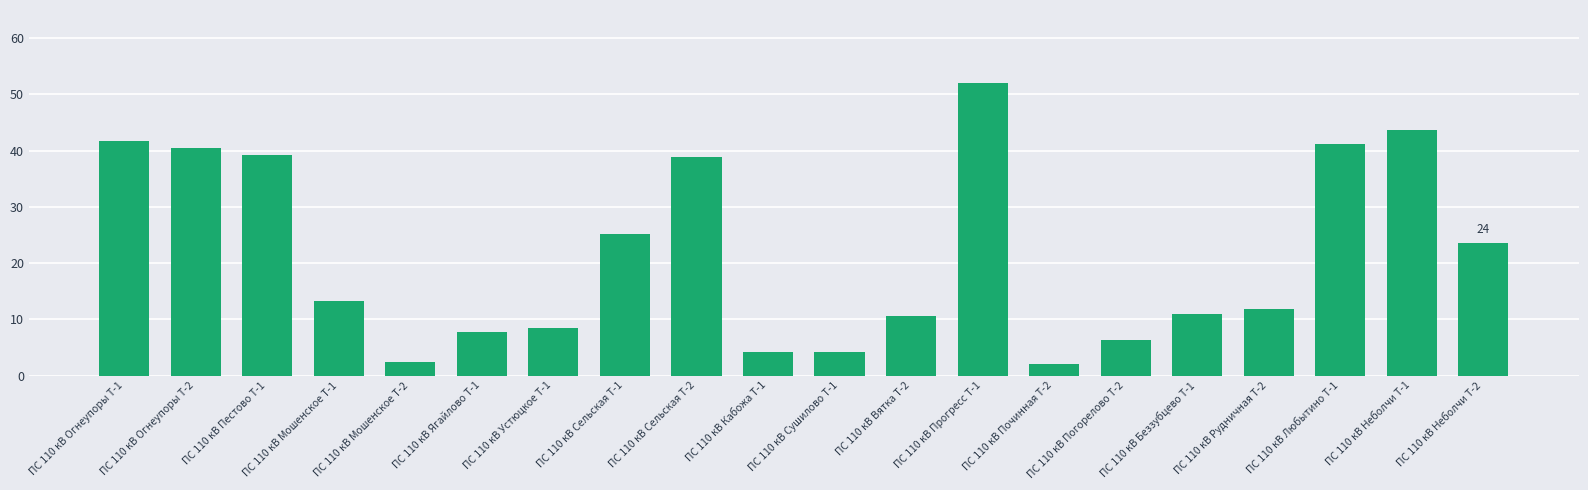

The value at ПС 110 кВ Устюцкое Т-1 is 14.9. True or false?

False